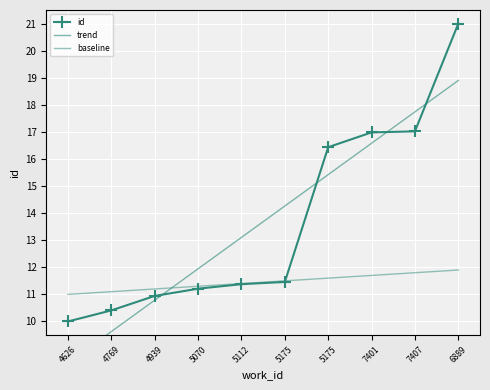

What is the greatest value displayed?

21.0